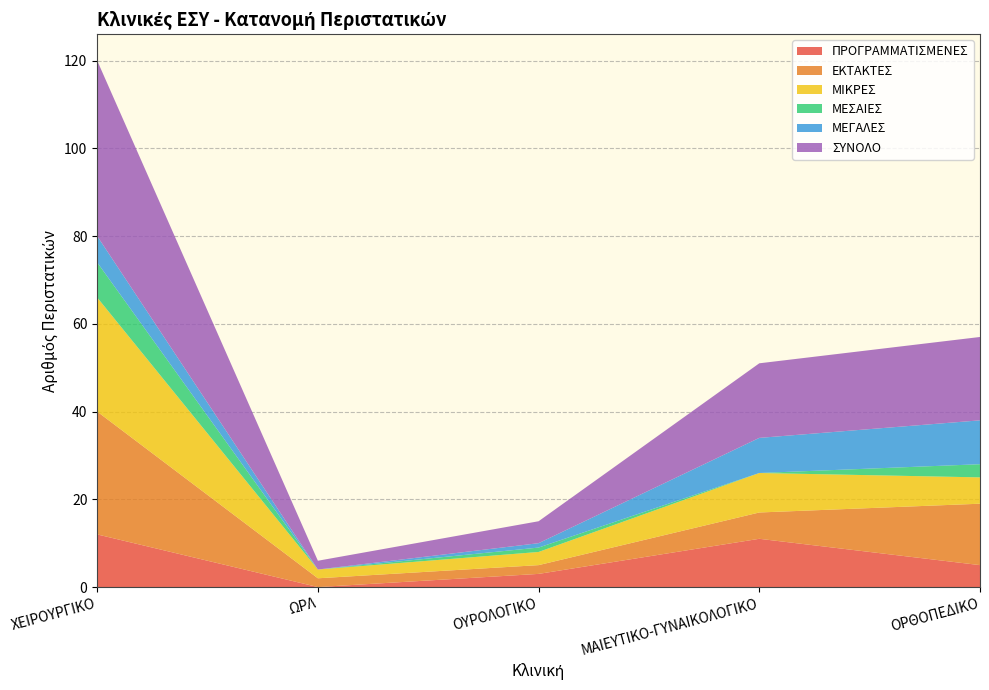

Reading left to right, list all the values displayed in this chart.

ΠΡΟΓΡΑΜΜΑΤΙΣΜΕΝΕΣ: ΧΕΙΡΟΥΡΓΙΚΟ=12	ΩΡΛ=0	ΟΥΡΟΛΟΓΙΚΟ=3	ΜΑΙΕΥΤΙΚΟ-ΓΥΝΑΙΚΟΛΟΓΙΚΟ=11	ΟΡΘΟΠΕΔΙΚΟ=5
ΕΚΤΑΚΤΕΣ: ΧΕΙΡΟΥΡΓΙΚΟ=28	ΩΡΛ=2	ΟΥΡΟΛΟΓΙΚΟ=2	ΜΑΙΕΥΤΙΚΟ-ΓΥΝΑΙΚΟΛΟΓΙΚΟ=6	ΟΡΘΟΠΕΔΙΚΟ=14
ΜΙΚΡΕΣ: ΧΕΙΡΟΥΡΓΙΚΟ=26	ΩΡΛ=2	ΟΥΡΟΛΟΓΙΚΟ=3	ΜΑΙΕΥΤΙΚΟ-ΓΥΝΑΙΚΟΛΟΓΙΚΟ=9	ΟΡΘΟΠΕΔΙΚΟ=6
ΜΕΣΑΙΕΣ: ΧΕΙΡΟΥΡΓΙΚΟ=8	ΩΡΛ=0	ΟΥΡΟΛΟΓΙΚΟ=1	ΜΑΙΕΥΤΙΚΟ-ΓΥΝΑΙΚΟΛΟΓΙΚΟ=0	ΟΡΘΟΠΕΔΙΚΟ=3
ΜΕΓΑΛΕΣ: ΧΕΙΡΟΥΡΓΙΚΟ=6	ΩΡΛ=0	ΟΥΡΟΛΟΓΙΚΟ=1	ΜΑΙΕΥΤΙΚΟ-ΓΥΝΑΙΚΟΛΟΓΙΚΟ=8	ΟΡΘΟΠΕΔΙΚΟ=10
ΣΥΝΟΛΟ: ΧΕΙΡΟΥΡΓΙΚΟ=40	ΩΡΛ=2	ΟΥΡΟΛΟΓΙΚΟ=5	ΜΑΙΕΥΤΙΚΟ-ΓΥΝΑΙΚΟΛΟΓΙΚΟ=17	ΟΡΘΟΠΕΔΙΚΟ=19